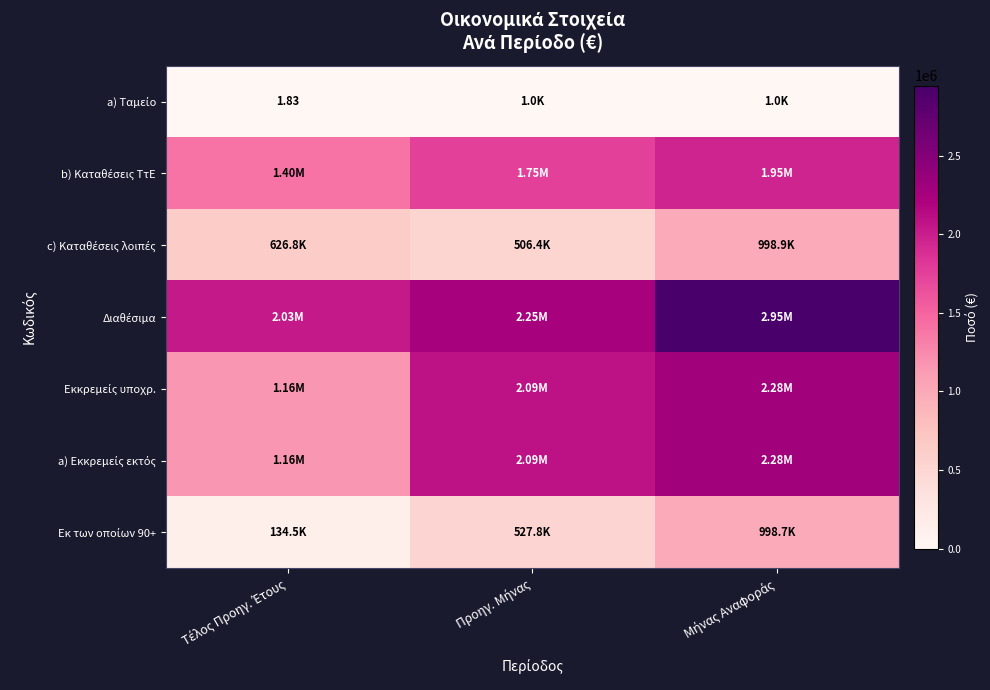

At which label does c) Καταθέσεις λοιπές first exceed 626819?

Τέλος Προηγ. Έτους